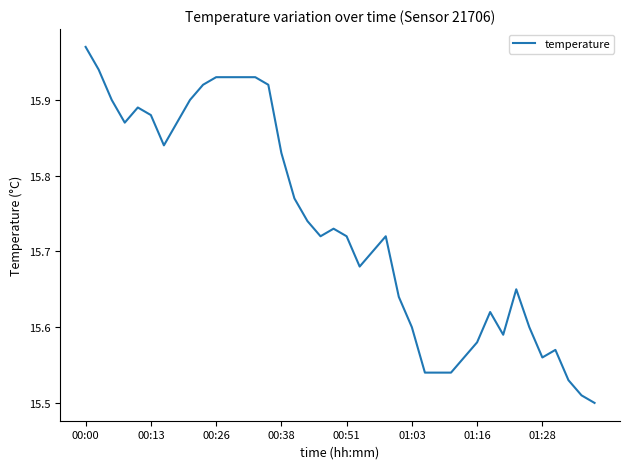

What is the difference between the maximum and minimum values?

0.5